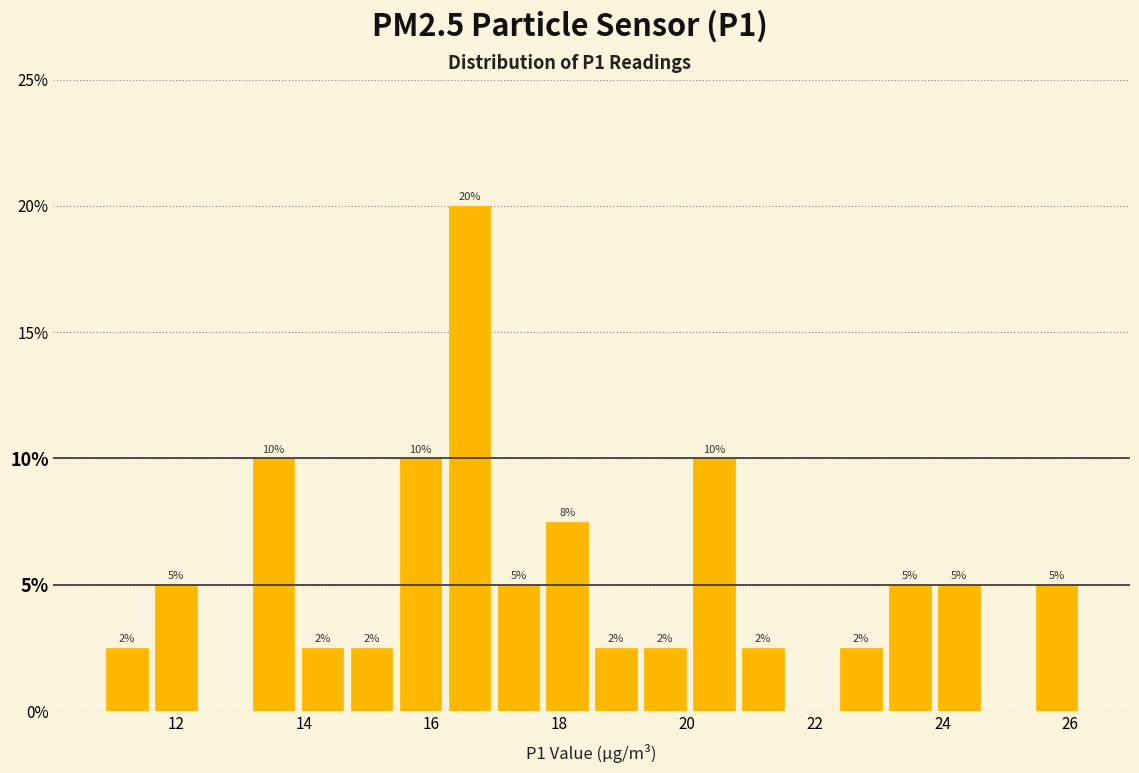

Around what value on the x-axis is the tallest bar? Give the approximate position of its centre, as read against the axis.

16.6